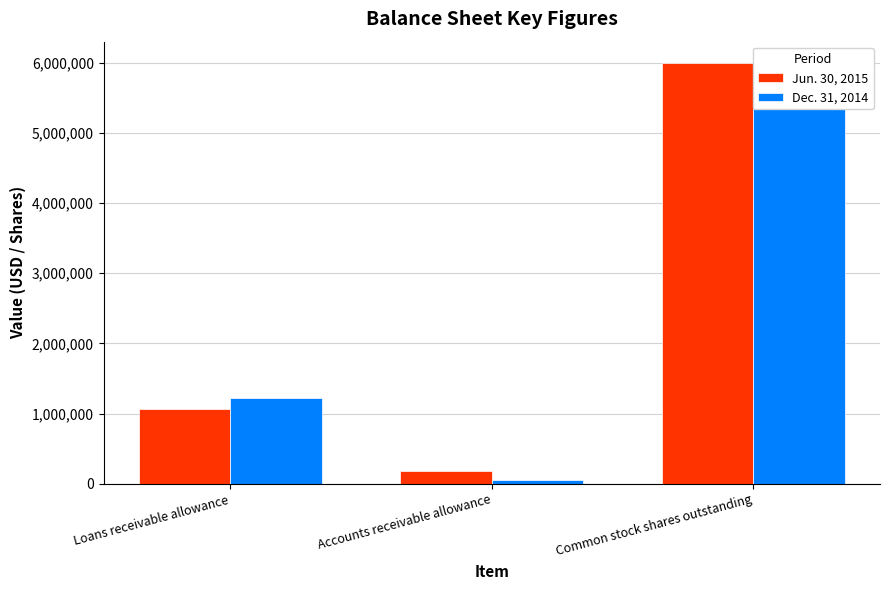

How many bars are there in each group?

2